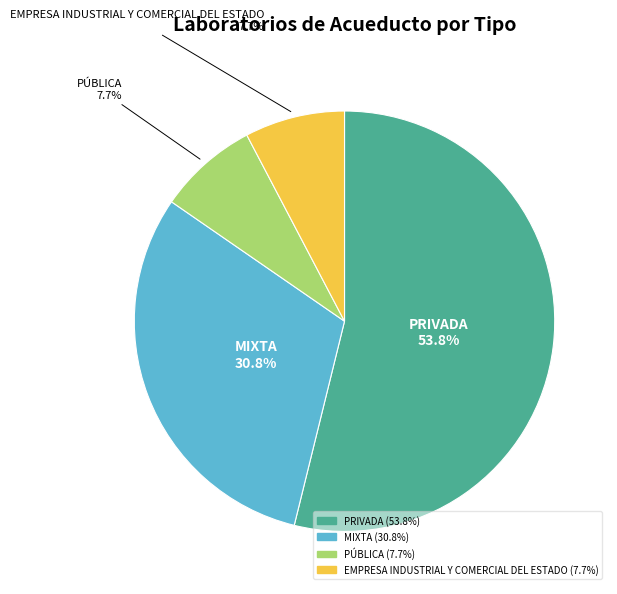

Is there a majority slice in this chart?

Yes